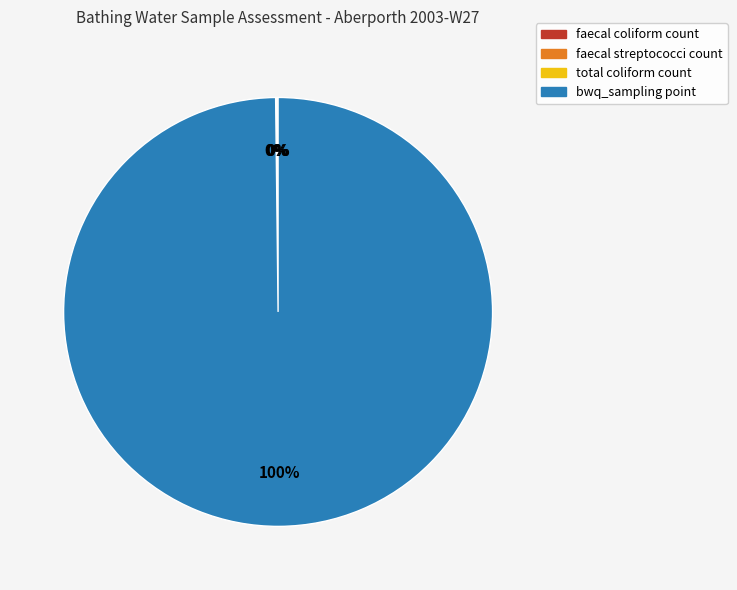

To the nearest percent, what is the difference between the largest and smallest slice percentages?

100%